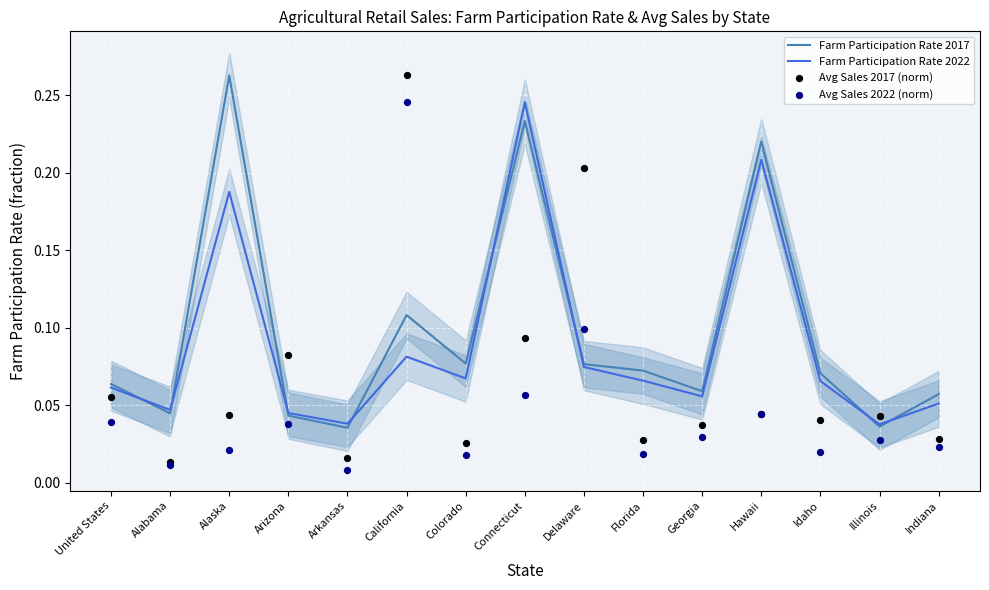

Which series reaches the minimum Y coordinate?

Avg Sales 2022 (norm)